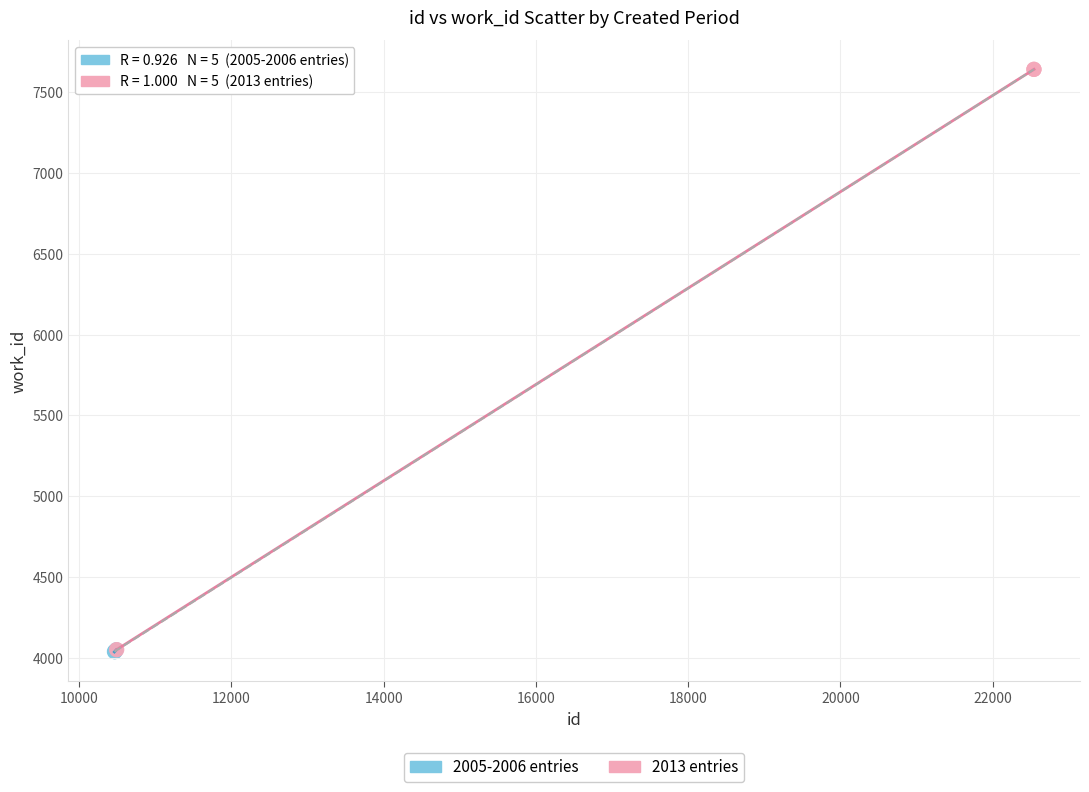

What are all the series names shown in the legend?

2005-2006 entries, 2013 entries